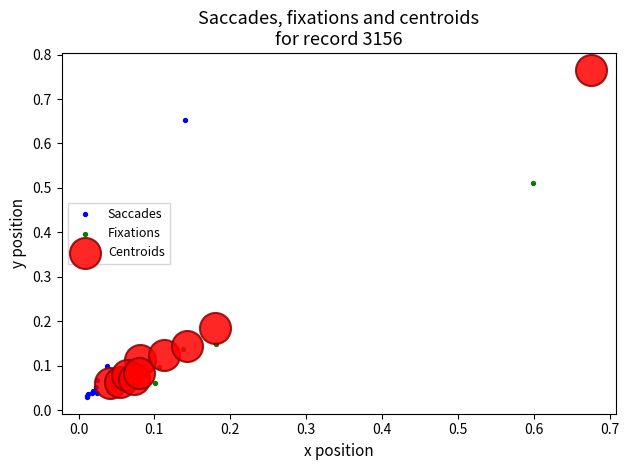

Which series has the largest Y range (max minus min)?

Centroids